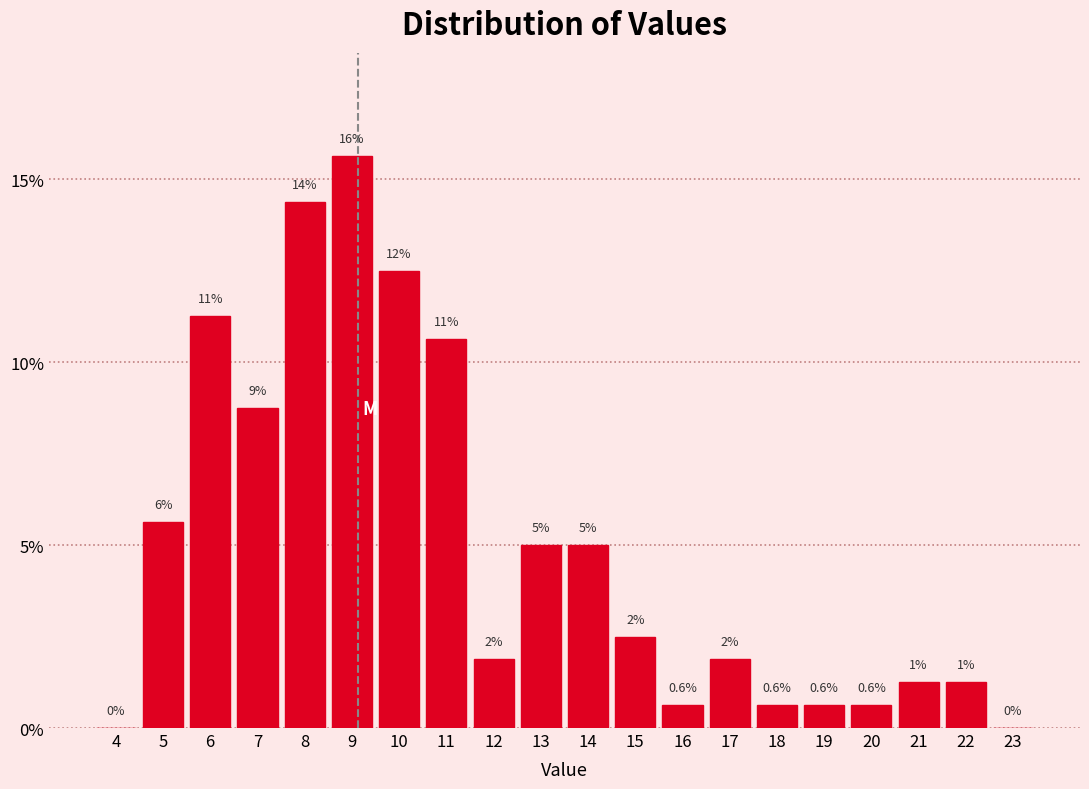

Are the bars horizontal?

No